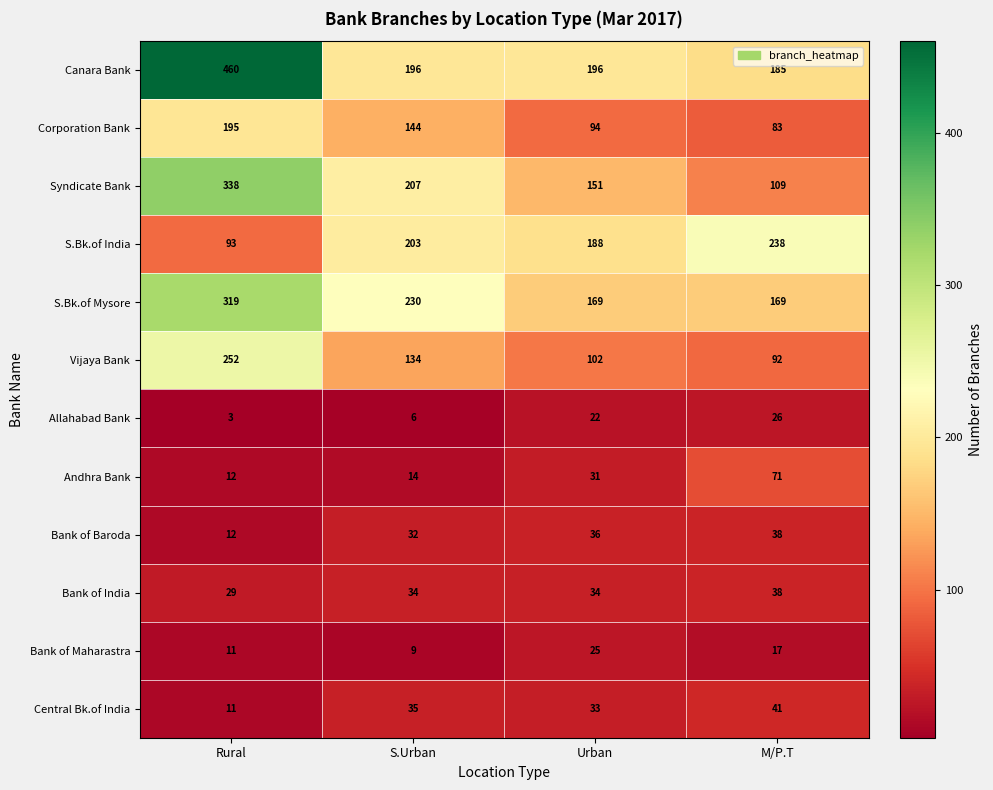

The value of Andhra Bank at M/P.T is 71. True or false?

True